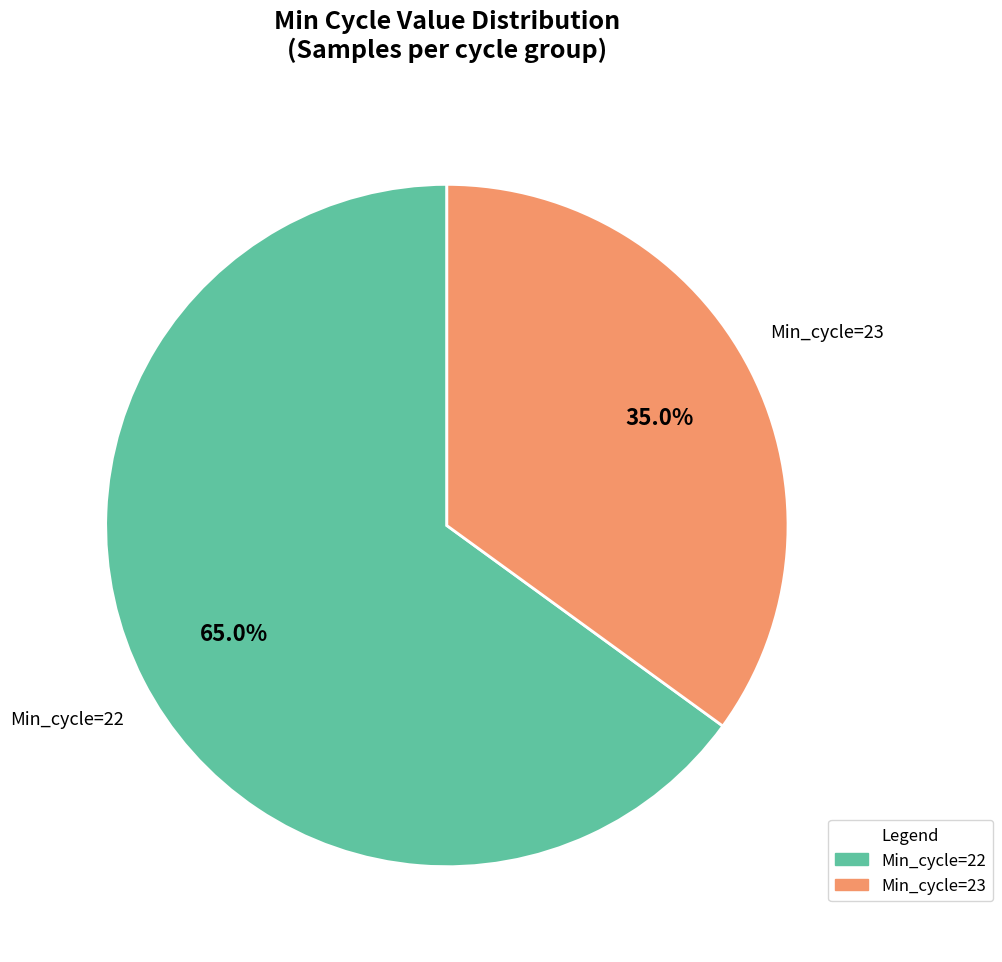

What is the smallest slice in the pie chart?

Min_cycle=23